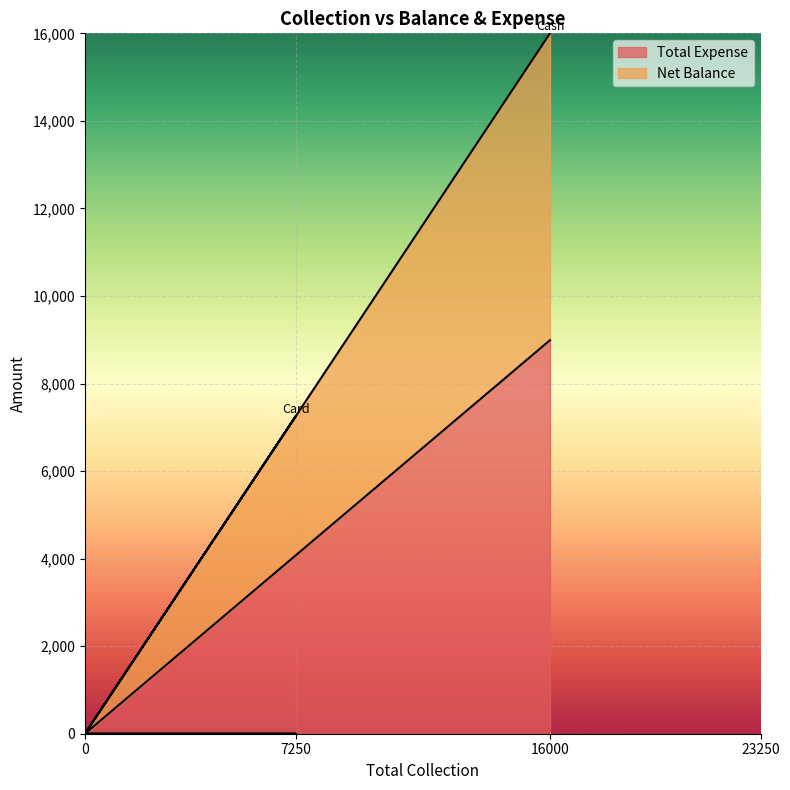

What is the sum of all values?

8990